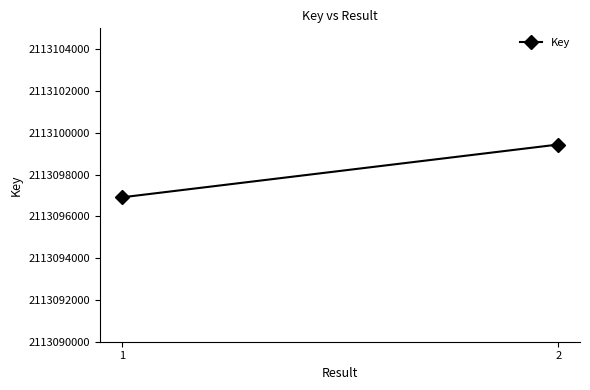

What is the difference between the maximum and minimum values?

2528